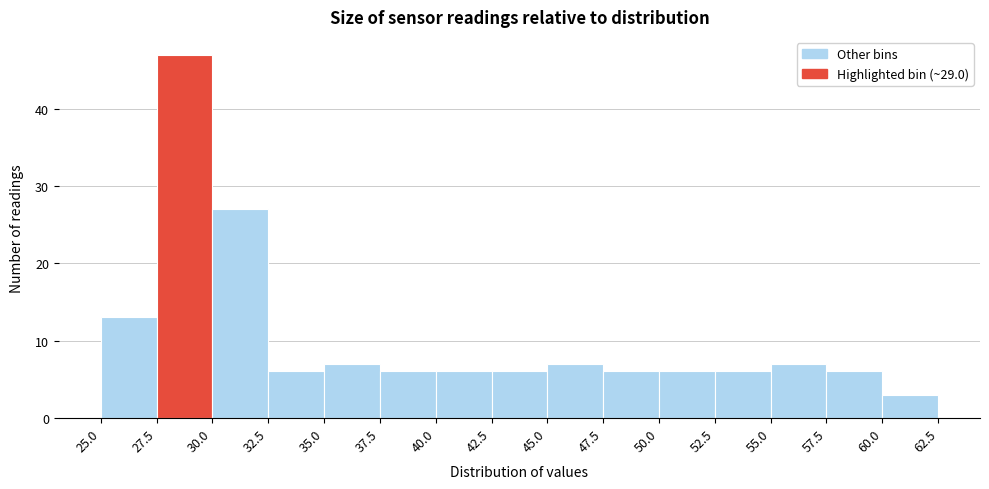

Reading left to right, list every bar in this chart as the range it spans on the x-axis followed by its height. The values are not printed on the chart, so give them approximately, as read against the axis.

25.0 to 27.5: 13
27.5 to 30.0: 47
30.0 to 32.5: 27
32.5 to 35.0: 6
35.0 to 37.5: 7
37.5 to 40.0: 6
40.0 to 42.5: 6
42.5 to 45.0: 6
45.0 to 47.5: 7
47.5 to 50.0: 6
50.0 to 52.5: 6
52.5 to 55.0: 6
55.0 to 57.5: 7
57.5 to 60.0: 6
60.0 to 62.5: 3